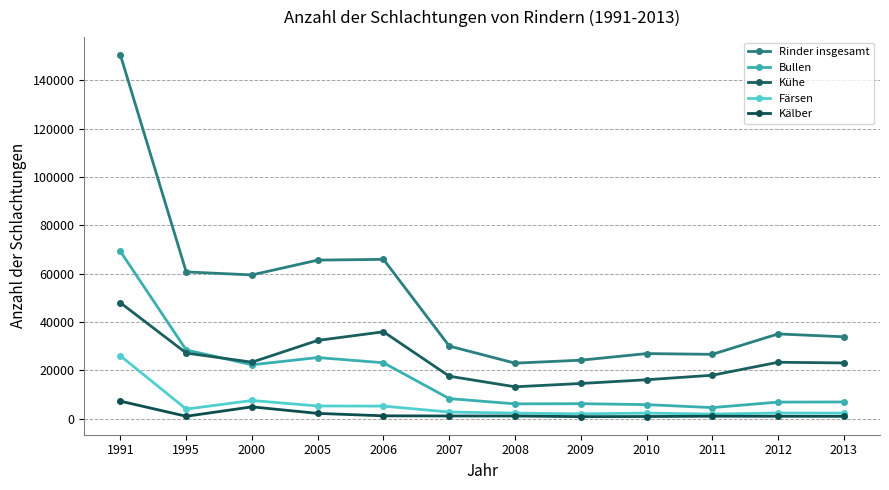

How many series are shown in this chart?

5